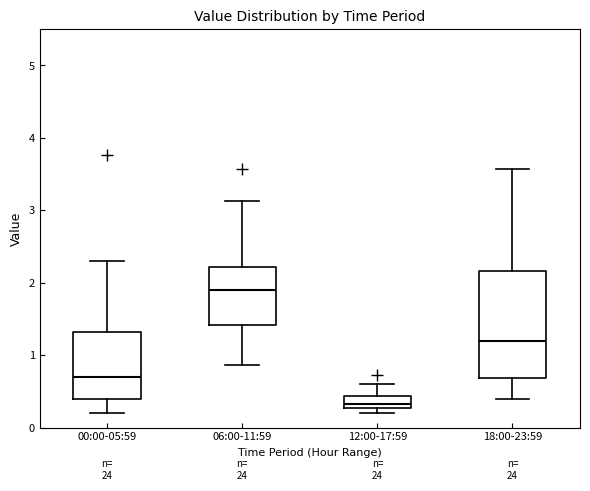

Reading left to right, transcribe this box plot: for each box, give where its median line is, the range the box spans, and where its two whiskers end, as read against the y-axis. The values are not printed on the chart, so give them approximately, as read against the axis.

00:00-05:59: median 0.7, box 0.4 to 1.3, whiskers 0.2 to 2.3
06:00-11:59: median 1.9, box 1.4 to 2.2, whiskers 0.9 to 3.1
12:00-17:59: median 0.3 (inside the box), box 0.3 to 0.4, whiskers 0.2 to 0.6
18:00-23:59: median 1.2, box 0.7 to 2.2, whiskers 0.4 to 3.6